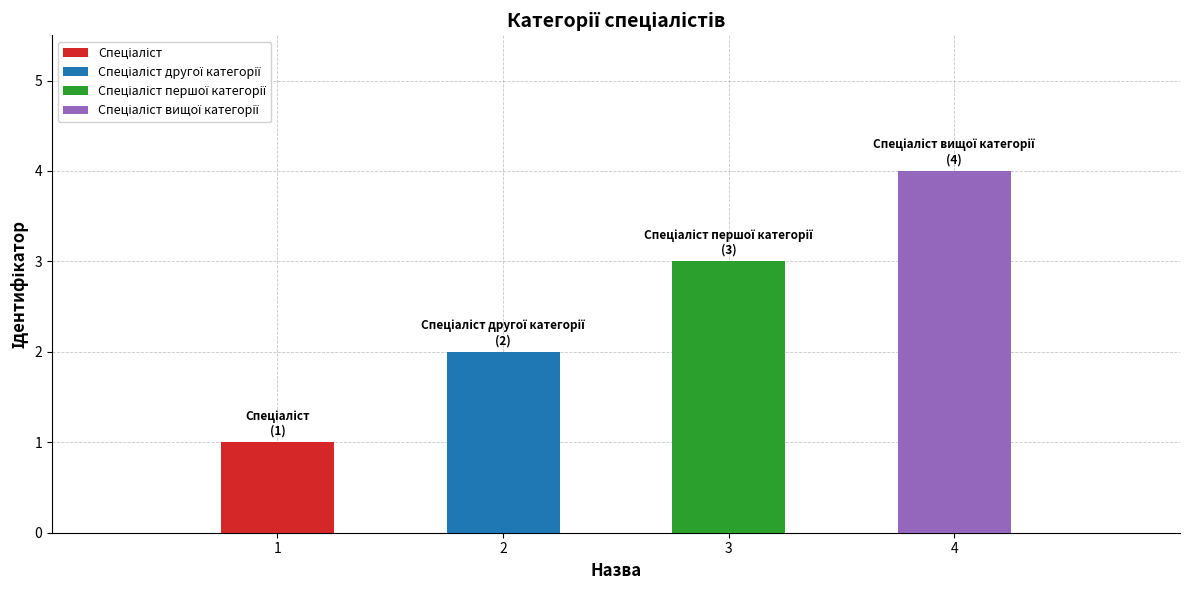

What is the smallest value displayed?

1